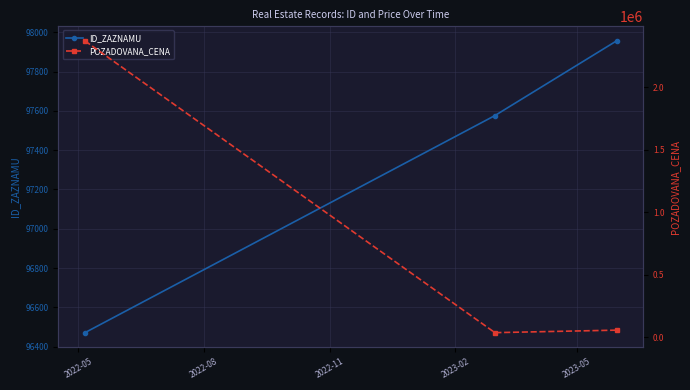

What is the lowest value of the ID_ZAZNAMU series?

96471